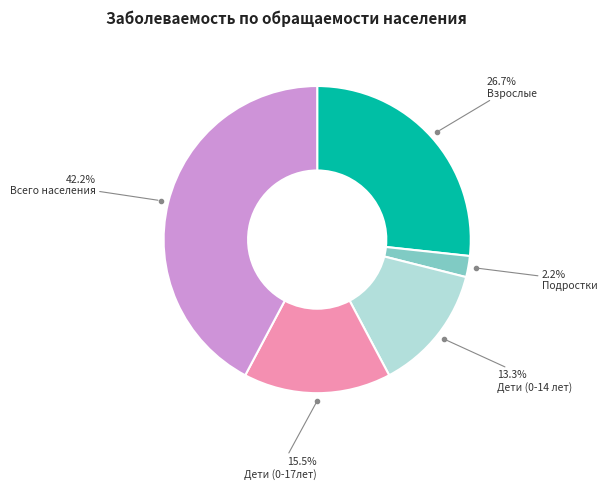

To the nearest percent, what is the average slice percentage?

20%